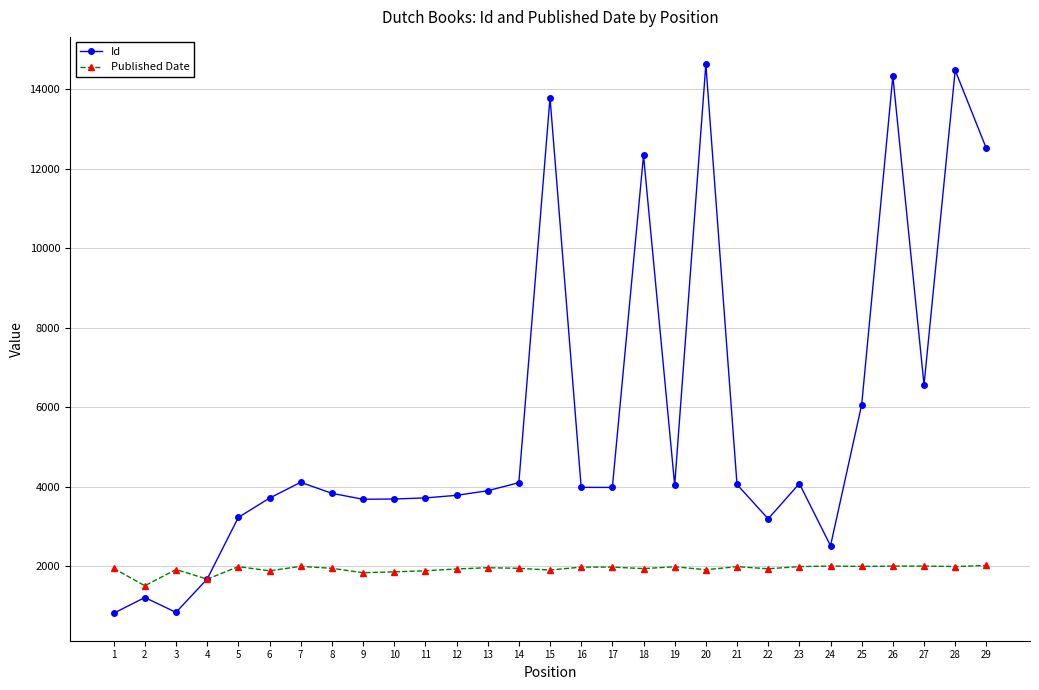

Rank the series at 8 from highest to lowest value.

Id, Published Date